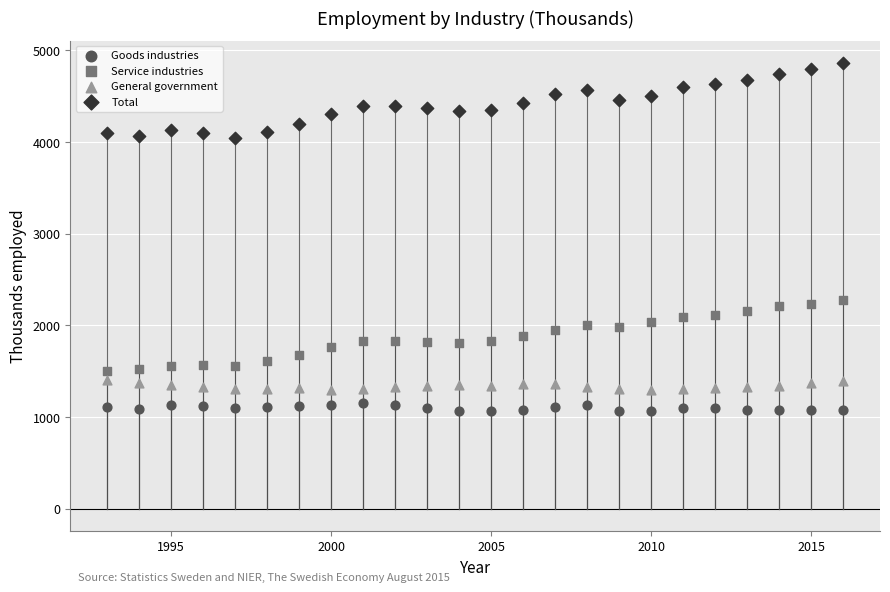

Across all data points, what is the range of Y values (max minus min)?

3798.9